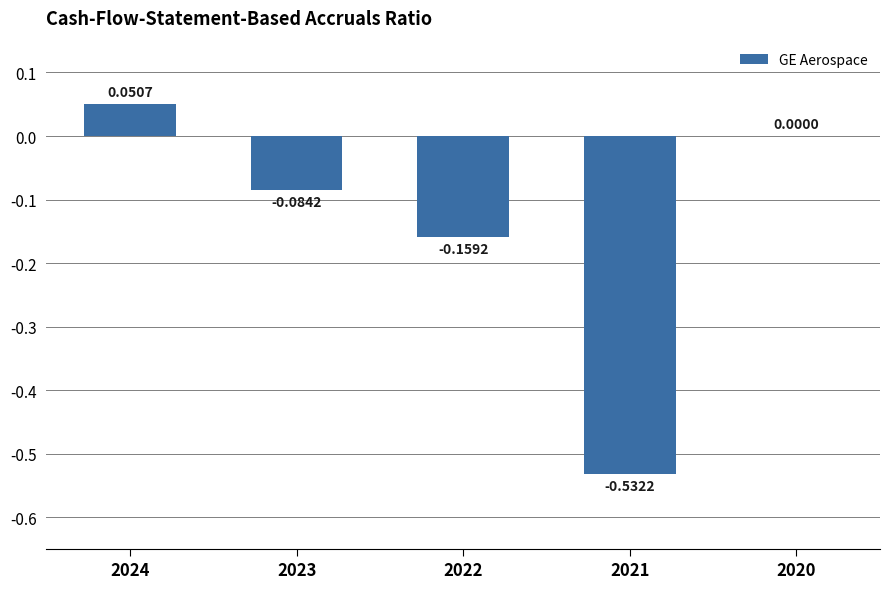

Where is the data nearest to the value 0?

2020